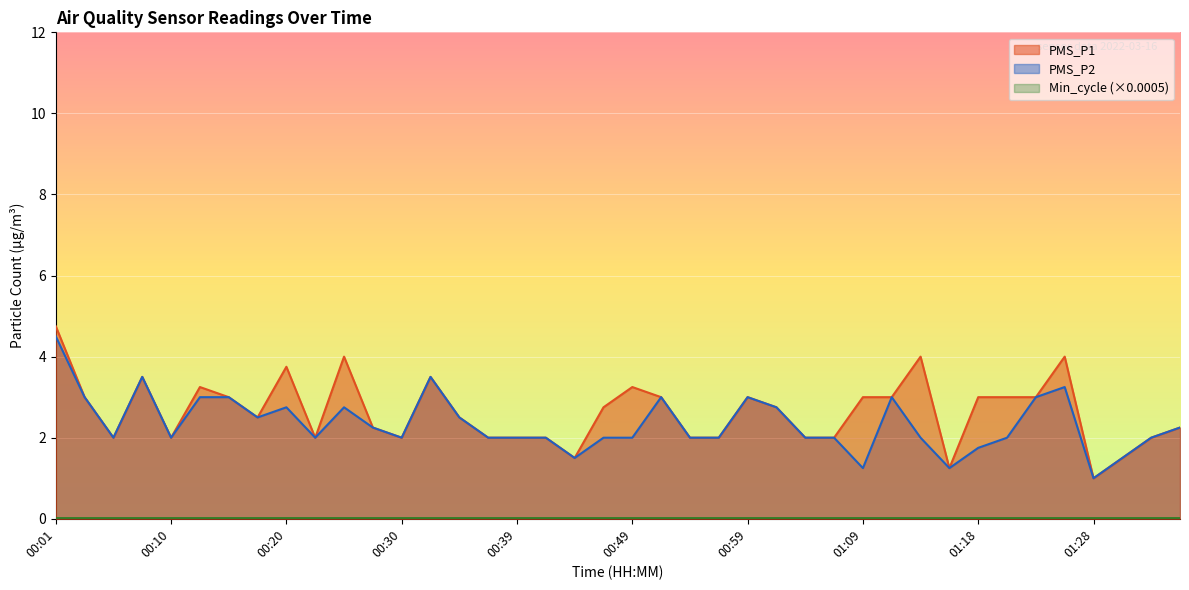

What is the label of the 14th point from the left?

00:32